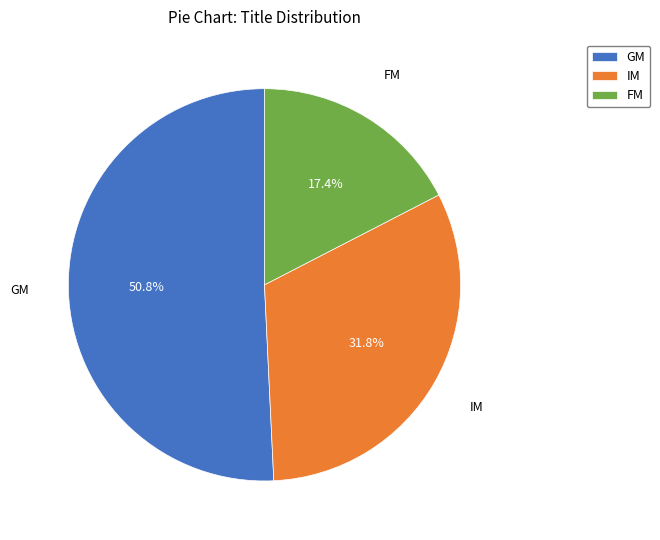

The GM slice represents 51% of the pie. True or false?

True